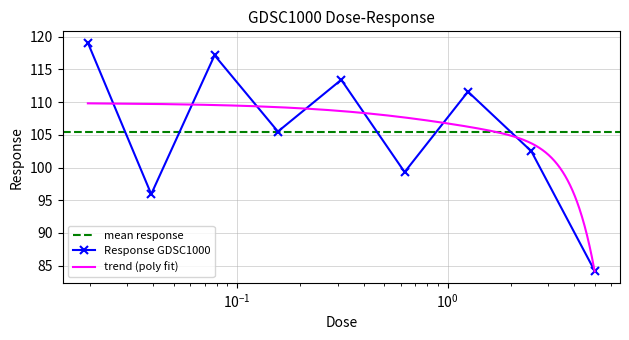

Where does the data first go above 105?

0.0195312